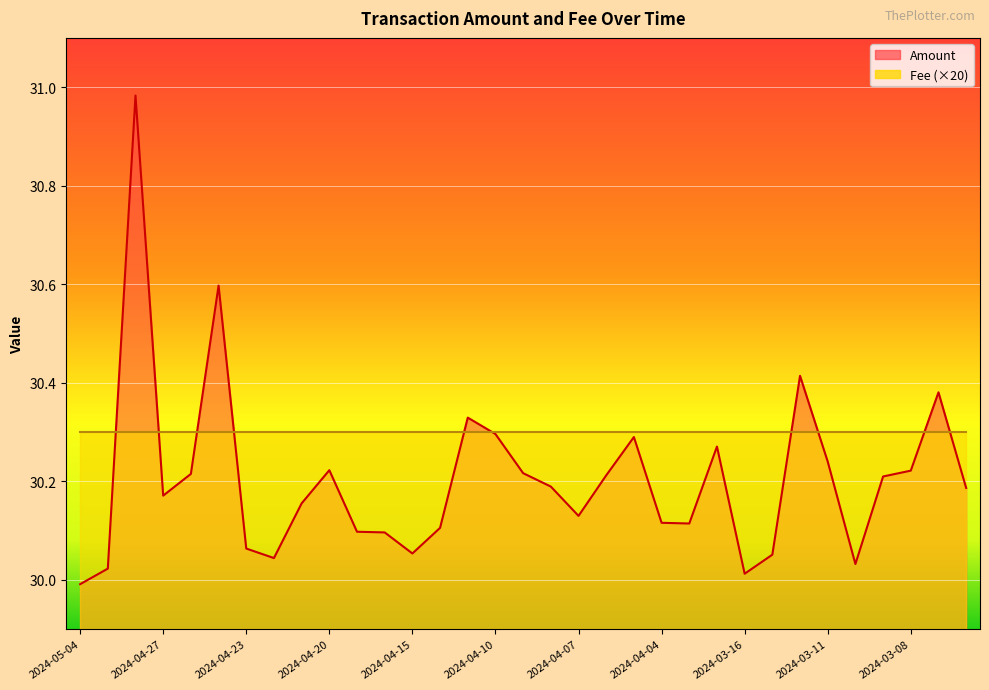

Reading right to left, transcribe all the data shown in this chart.

30.2	30.4	30.2	30.2	30.0	30.2	30.4	30.1	30.0	30.3	30.1	30.1	30.3	30.2	30.1	30.2	30.2	30.3	30.3	30.1	30.1	30.1	30.1	30.2	30.2	30.0	30.1	30.6	30.2	30.2	31.0	30.0	30.0